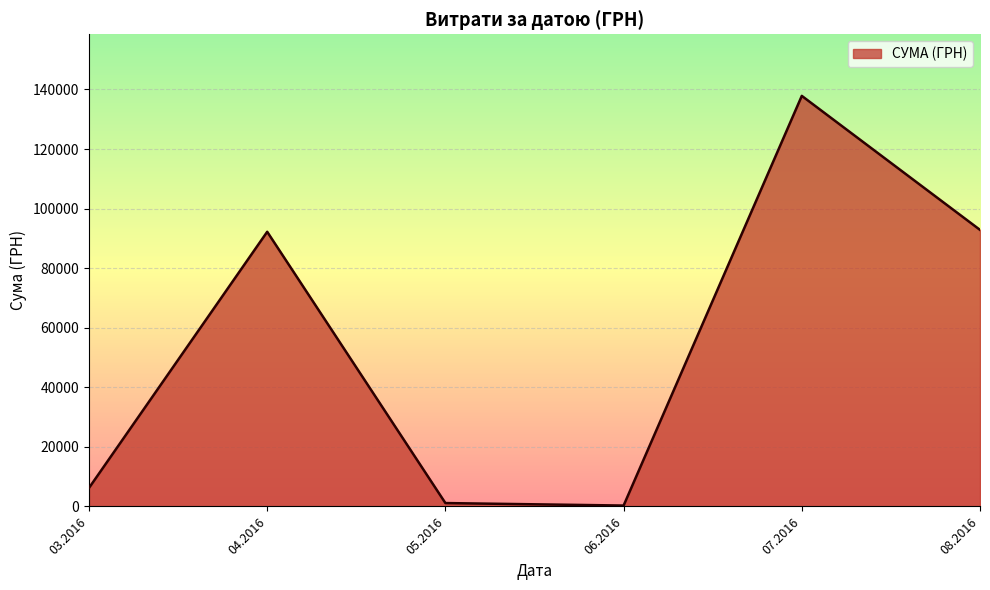

Reading left to right, transcribe all the data shown in this chart.

6218.4	92212.2	1134.2	300.0	137843.0	92856.7